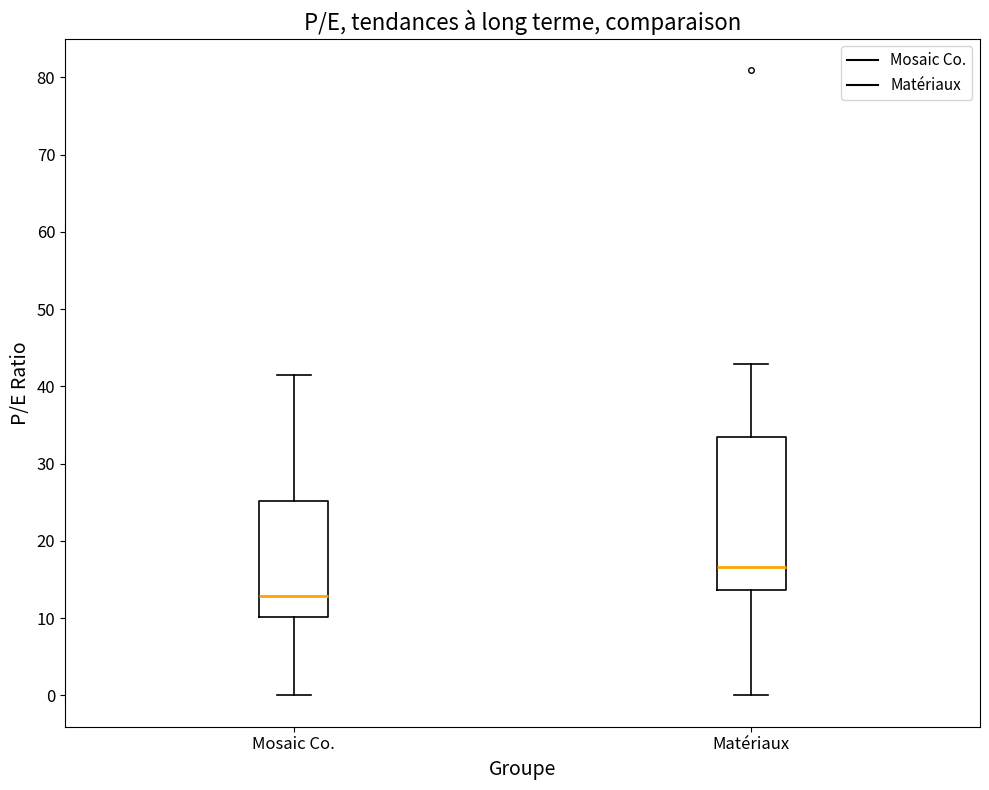

Which box is the tallest, from its lower edge to its upper edge?

Matériaux